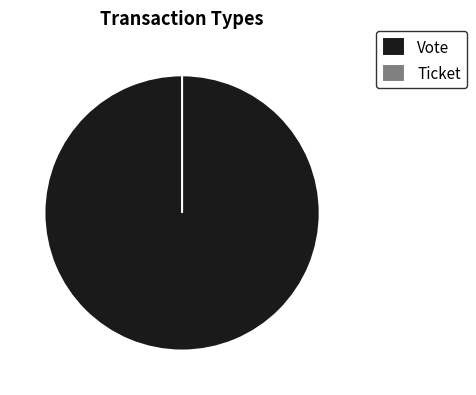

Which slice is the largest?

Vote